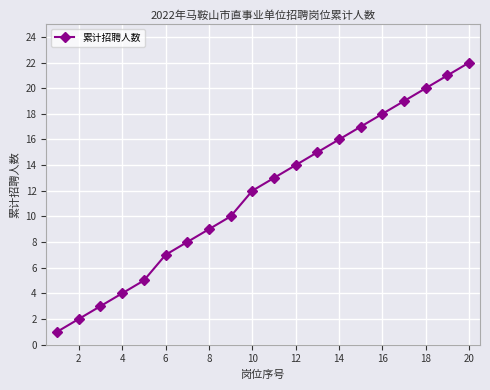

What is the greatest value displayed?

22